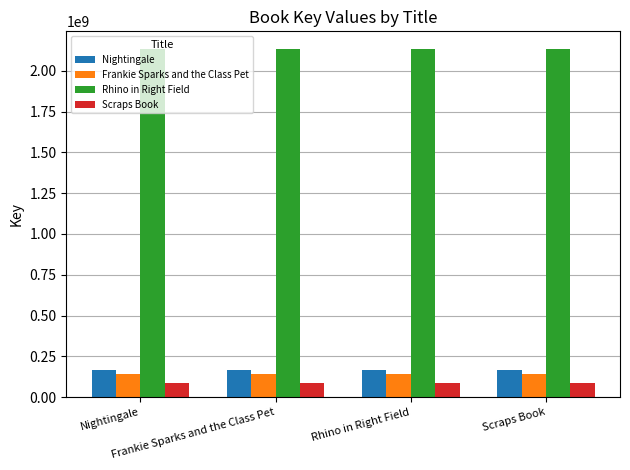

Rank the series by their maximum value, from highest to lowest.

Rhino in Right Field, Nightingale, Frankie Sparks and the Class Pet, Scraps Book